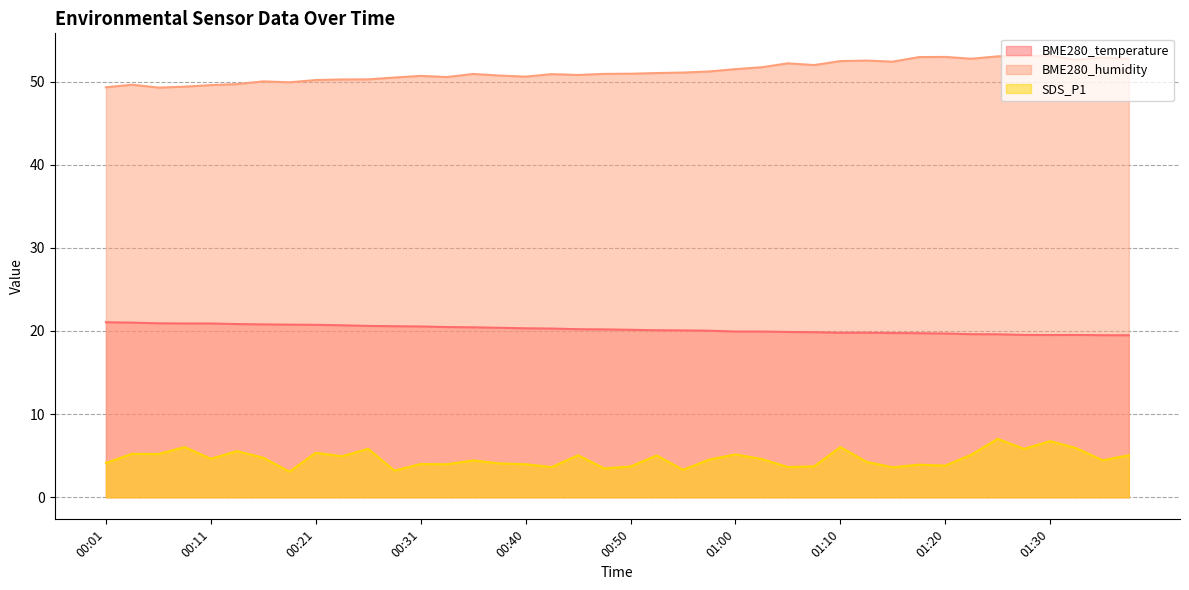

Does the chart display data point markers on the line(s)?

No